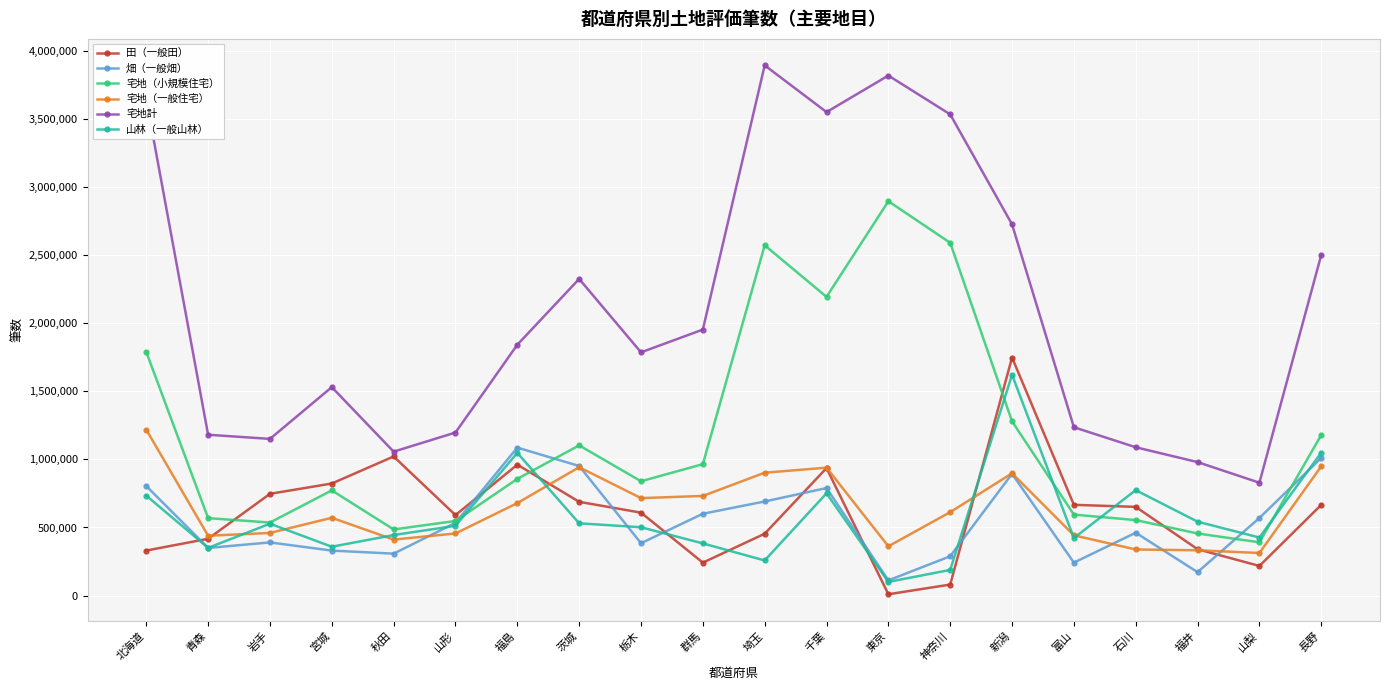

What is the difference between the maximum and minimum values in the 宅地（小規模住宅） series?

2505639